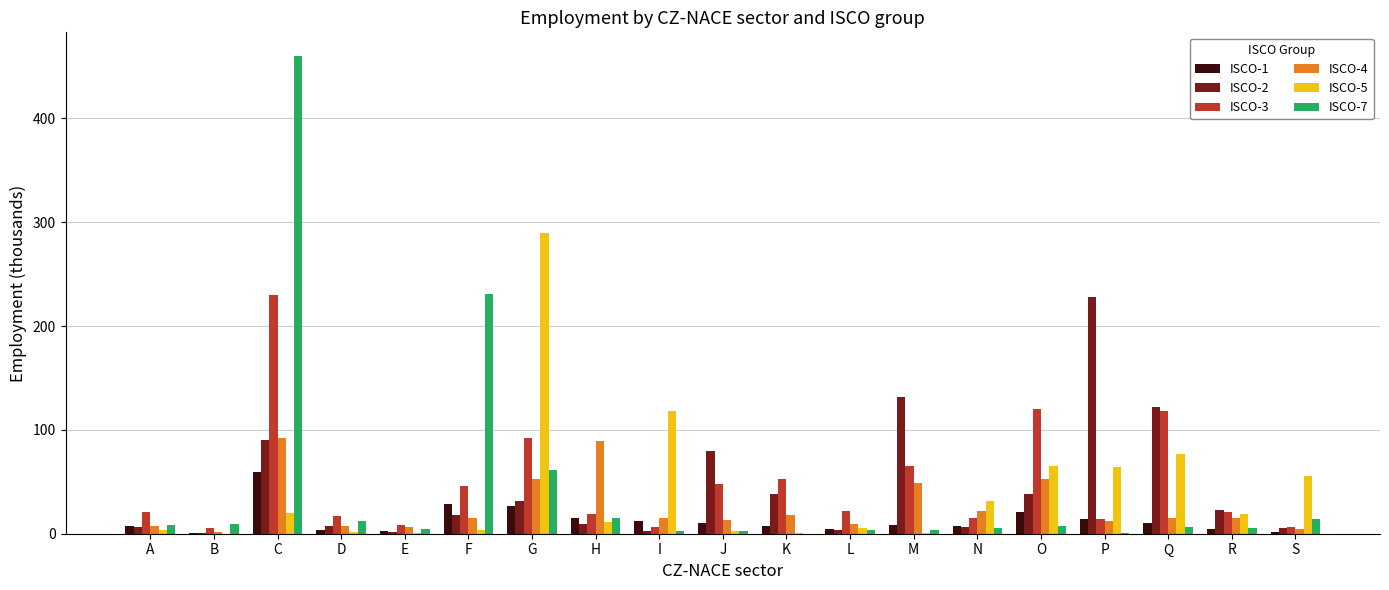

True or false: ISCO-4 has a value of 1.2 at B.

True